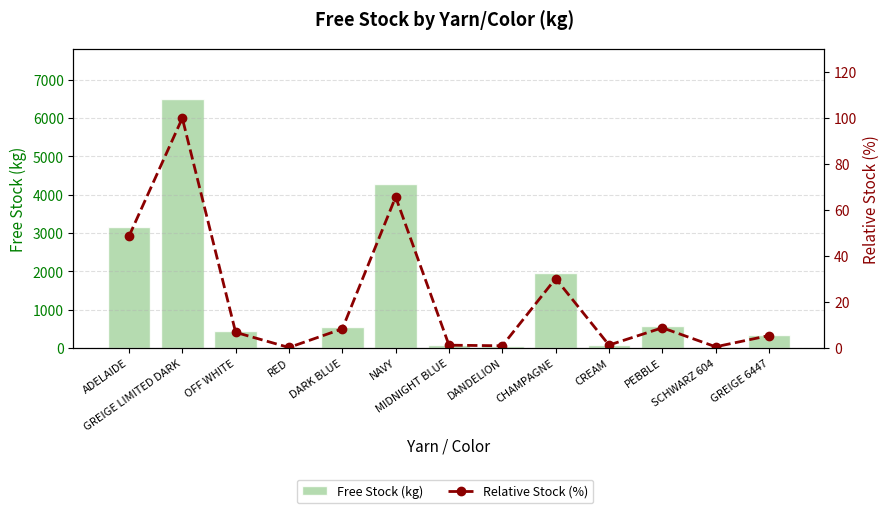

What is the value of the Relative Stock (%) bar at the 5th from the left?

8.3